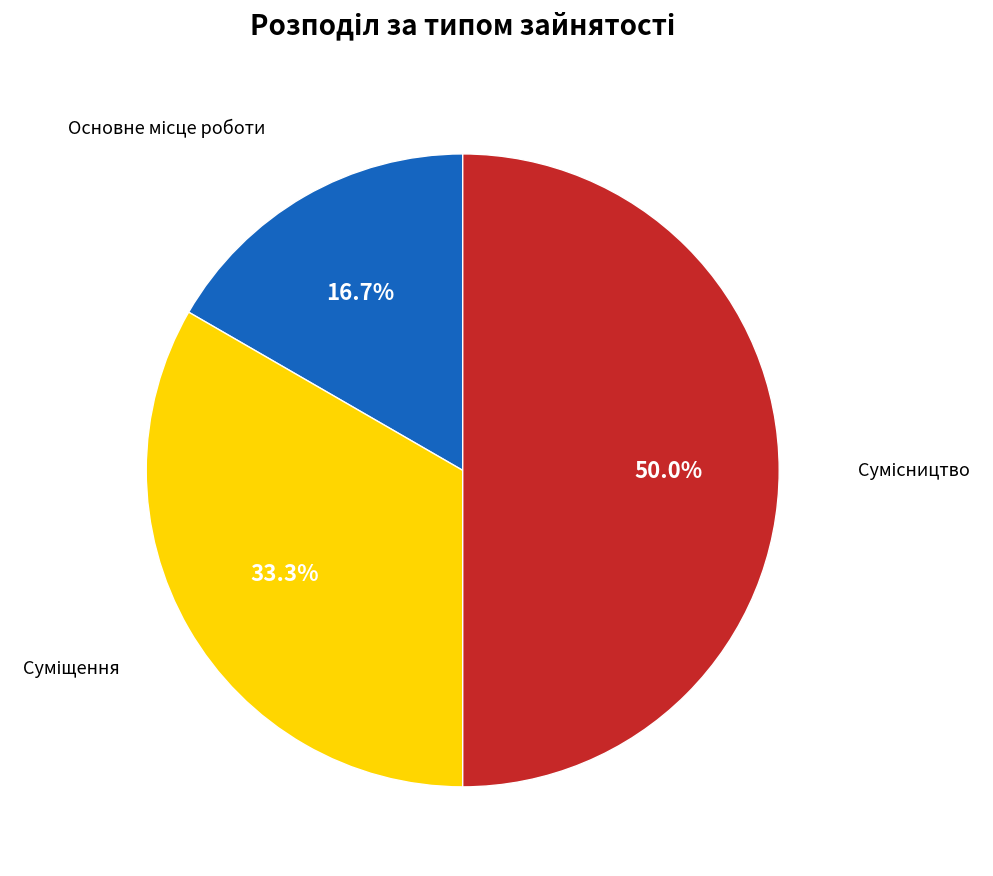

How many slices are in this pie chart?

3